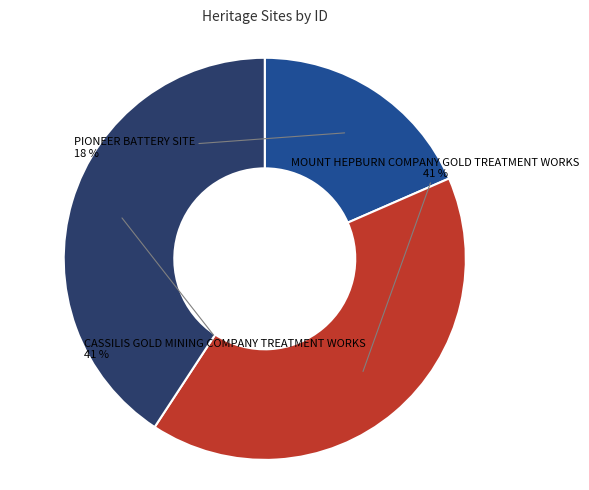

Which slice is the smallest?

PIONEER BATTERY SITE